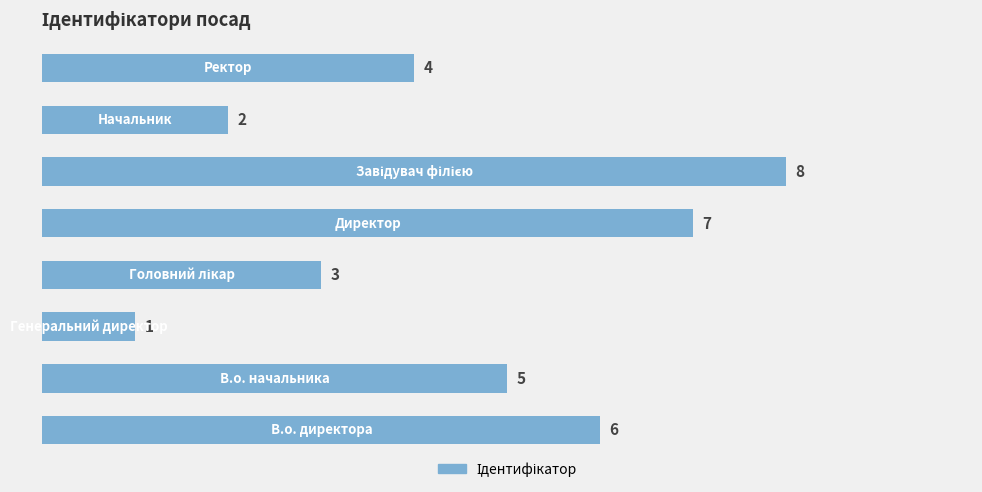

Reading bottom to top, transcribe all the data shown in this chart.

6	5	1	3	7	8	2	4